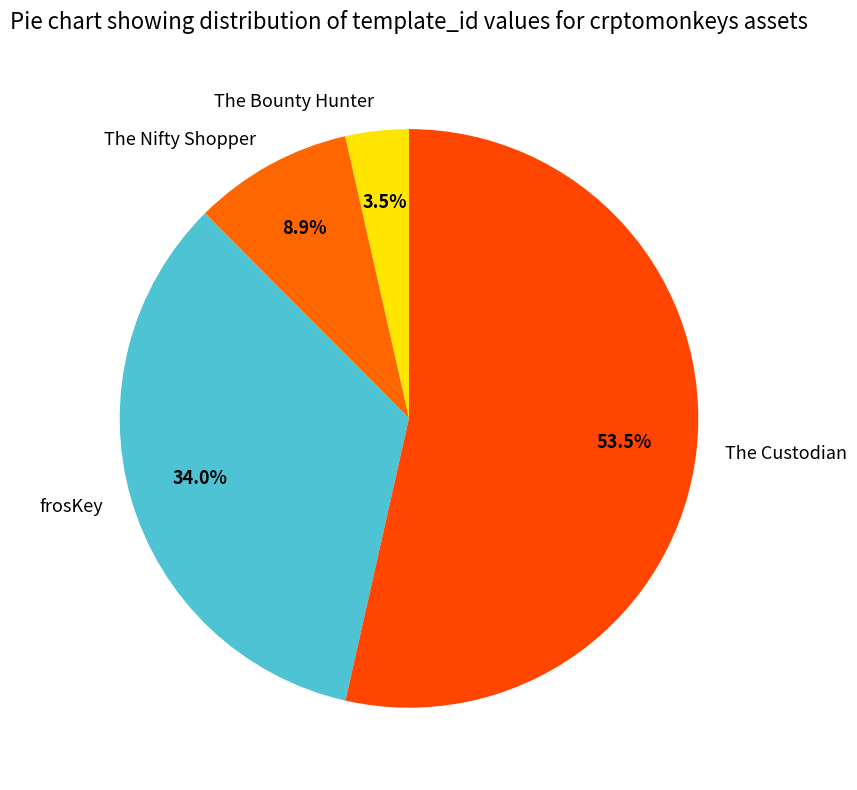

Does any single category account for the majority?

Yes